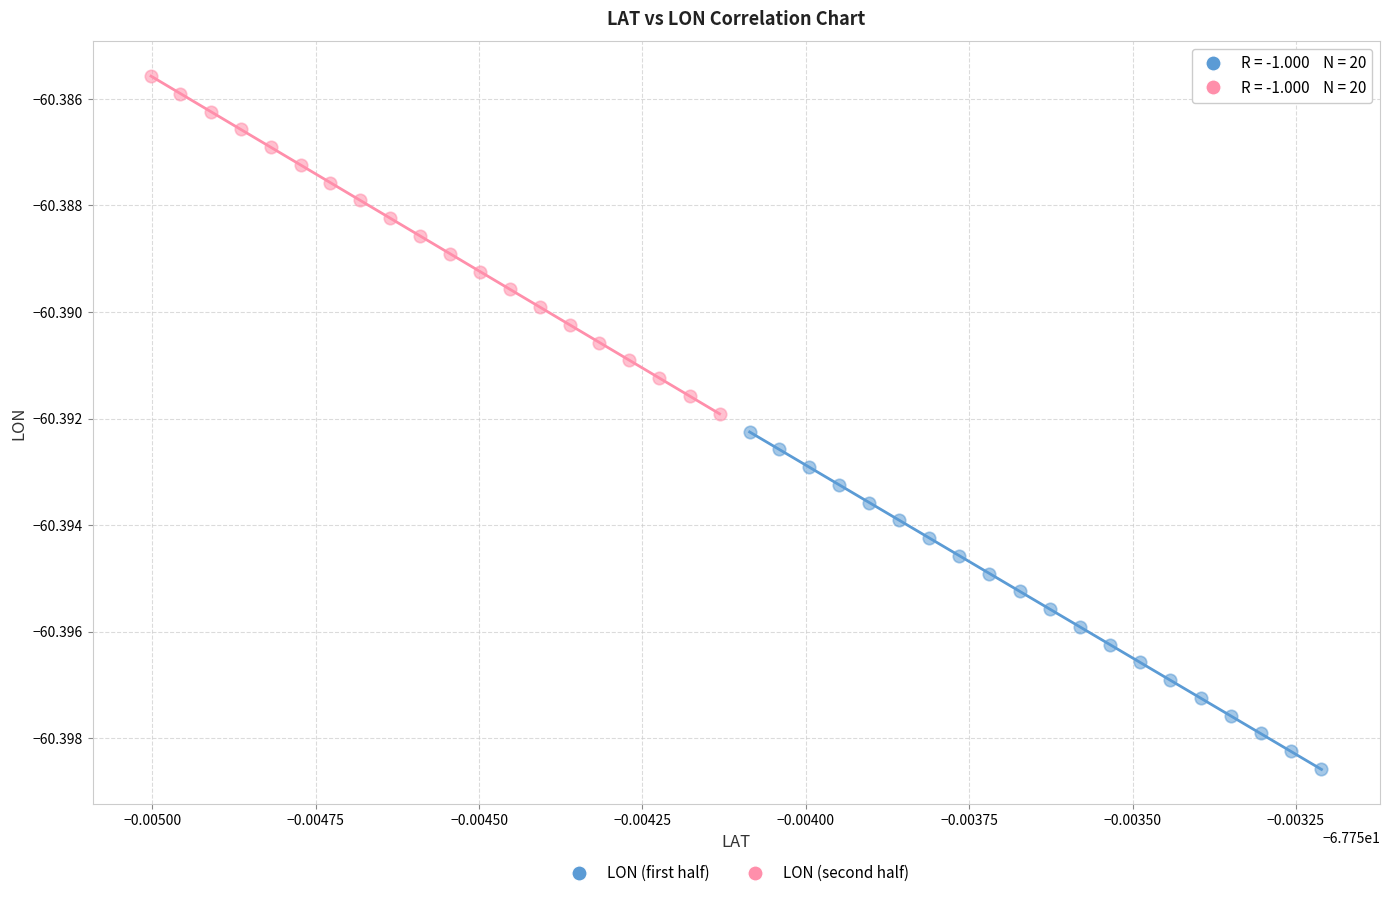

Which series has the widest spread of Y values?

LON (second half)